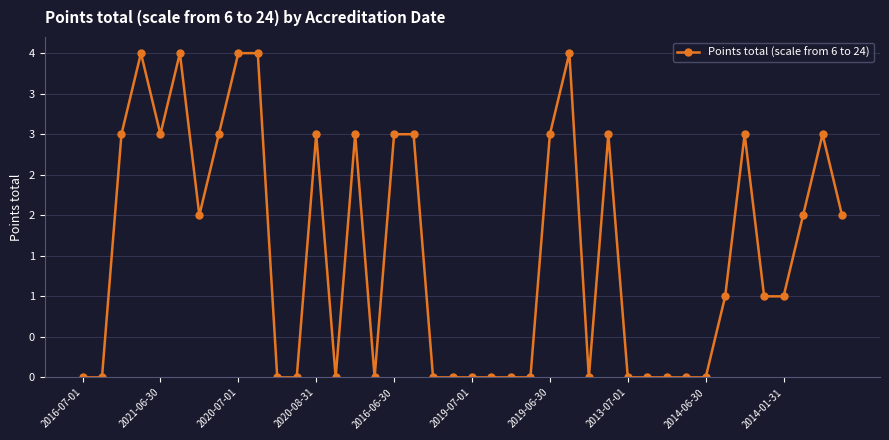

Does the chart have visible grid lines?

Yes